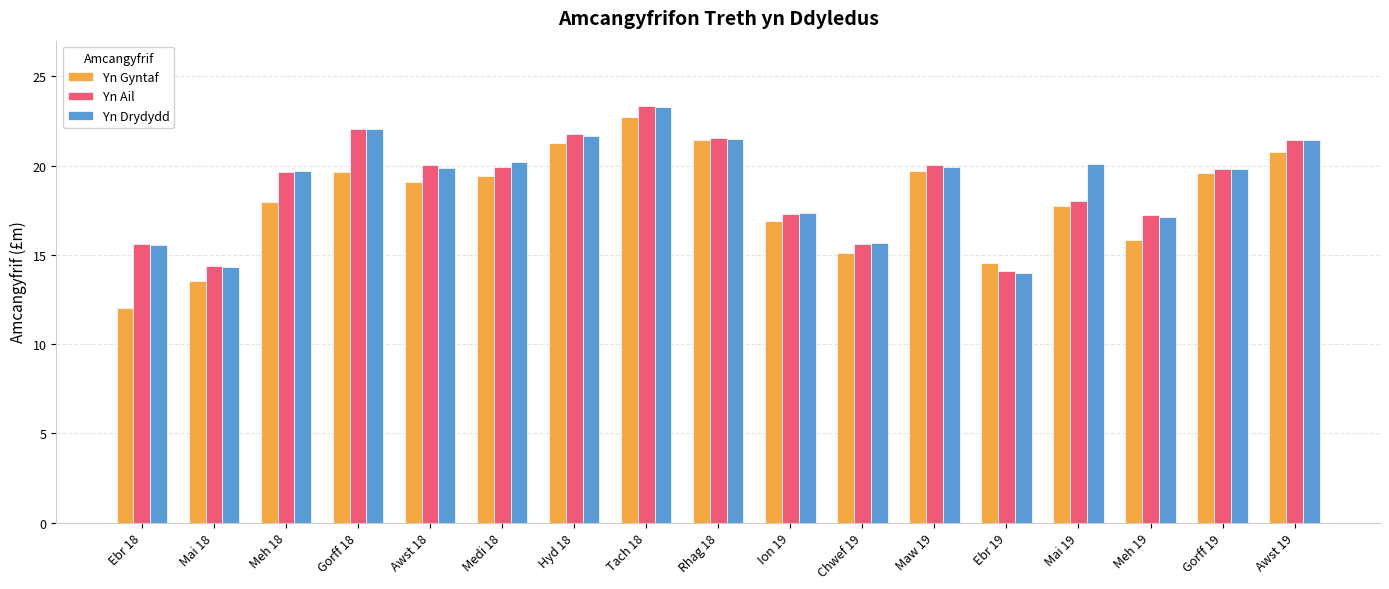

True or false: Yn Drydydd has a value of 21.7 at Hyd 18.

True